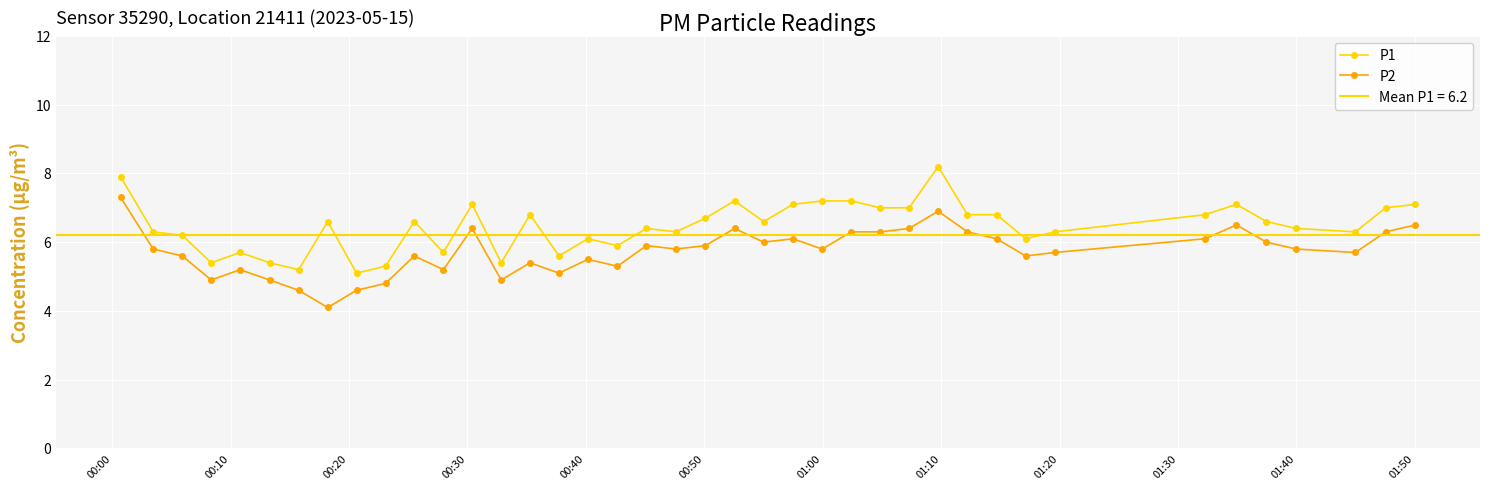

Reading right to left, what are all the values shown in this chart?

P1: 7.1	7.0	6.3	6.4	6.6	7.1	6.8	6.3	6.1	6.8	6.8	8.2	7.0	7.0	7.2	7.2	7.1	6.6	7.2	6.7	6.3	6.4	5.9	6.1	5.6	6.8	5.4	7.1	5.7	6.6	5.3	5.1	6.6	5.2	5.4	5.7	5.4	6.2	6.3	7.9
P2: 6.5	6.3	5.7	5.8	6.0	6.5	6.1	5.7	5.6	6.1	6.3	6.9	6.4	6.3	6.3	5.8	6.1	6.0	6.4	5.9	5.8	5.9	5.3	5.5	5.1	5.4	4.9	6.4	5.2	5.6	4.8	4.6	4.1	4.6	4.9	5.2	4.9	5.6	5.8	7.3